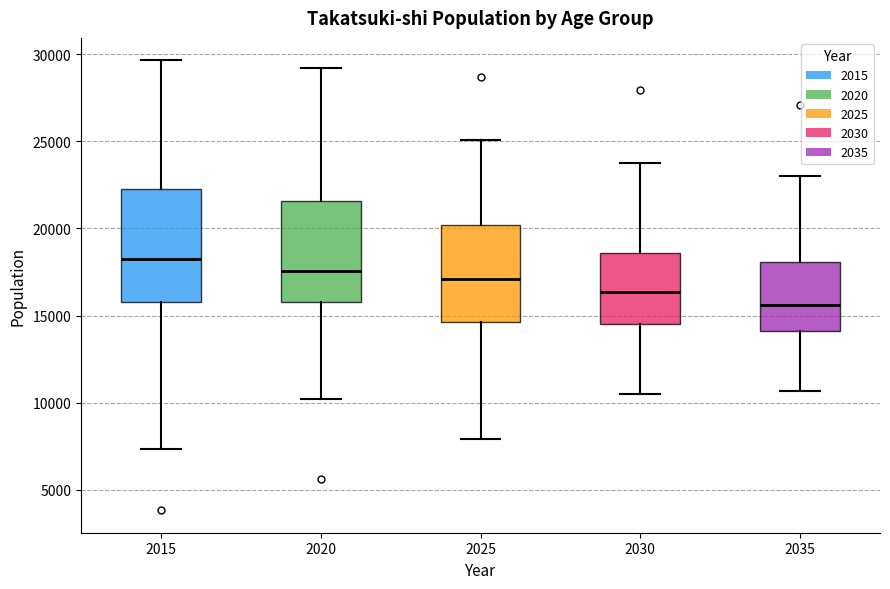

Reading left to right, read every box against the y-axis: the position of its median line, the range the box covers, and the ends of its whiskers. The values are not printed on the chart, so give them approximately, as read against the axis.

2015: median 18000, box 16000 to 22500, whiskers 7500 to 29500
2020: median 17500, box 15500 to 21500, whiskers 10000 to 29000
2025: median 17000, box 14500 to 20000, whiskers 8000 to 25000
2030: median 16500, box 14500 to 18500, whiskers 10500 to 23500
2035: median 15500, box 14000 to 18000, whiskers 10500 to 23000